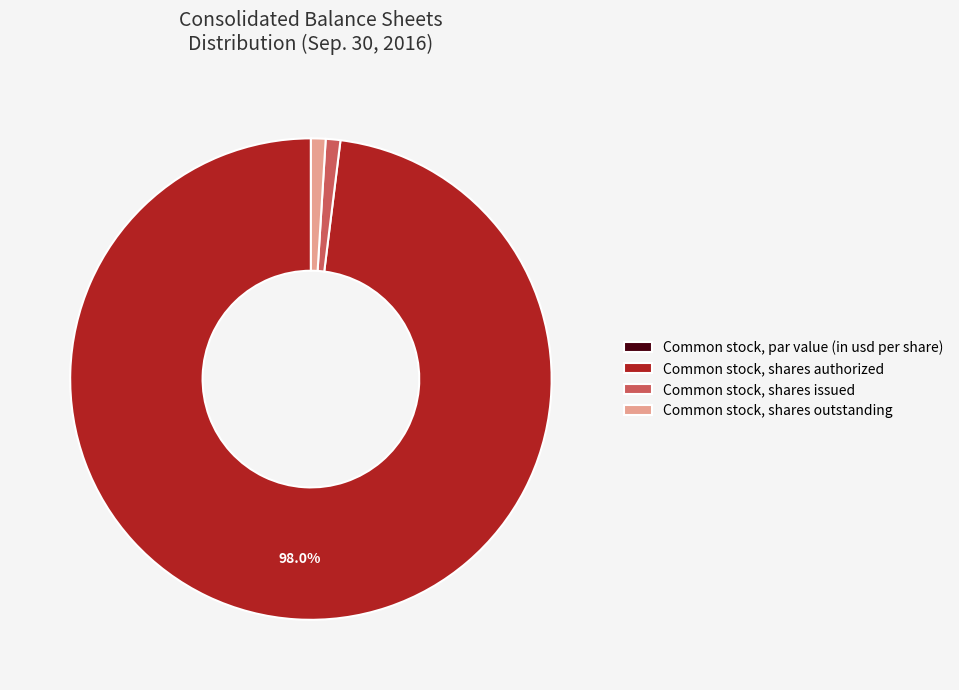

To the nearest percent, what is the average slice percentage?

25%